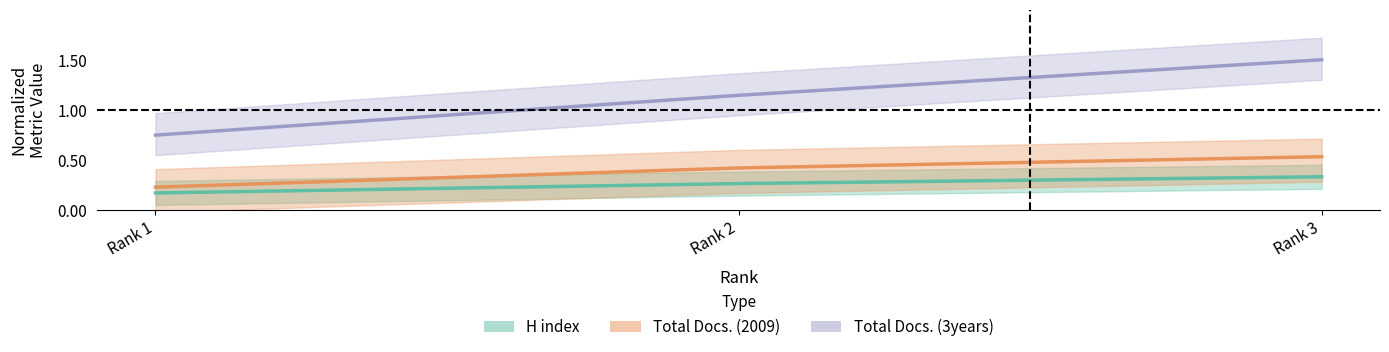

What value does the Total Docs. (2009) series have at Rank 1?

0.2